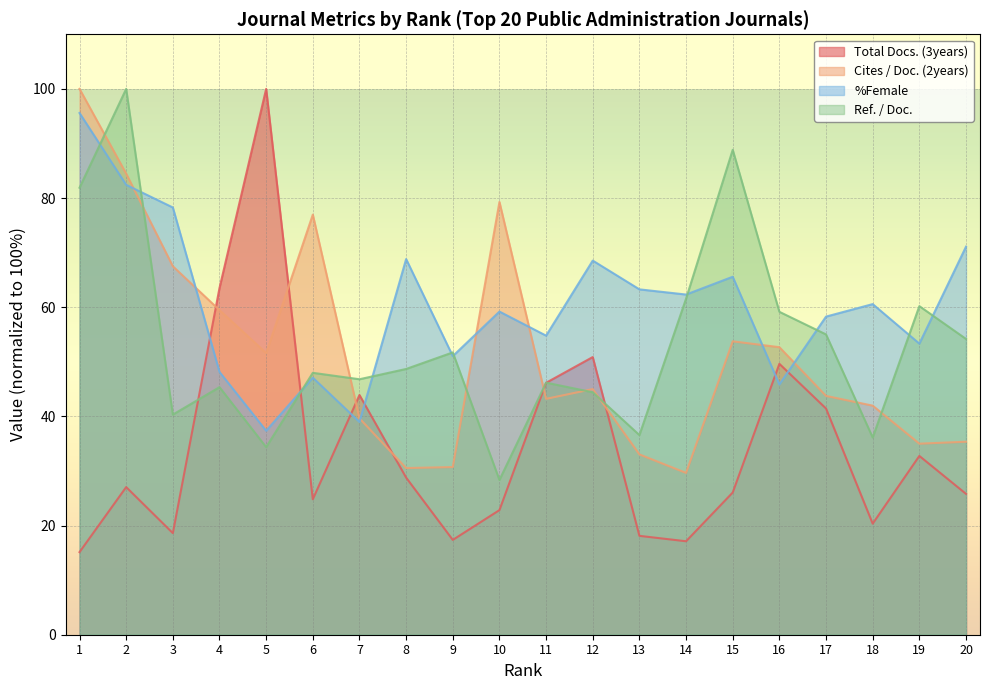

Between 16 and 19, which series saw the biggest shift?

Cites / Doc. (2years)